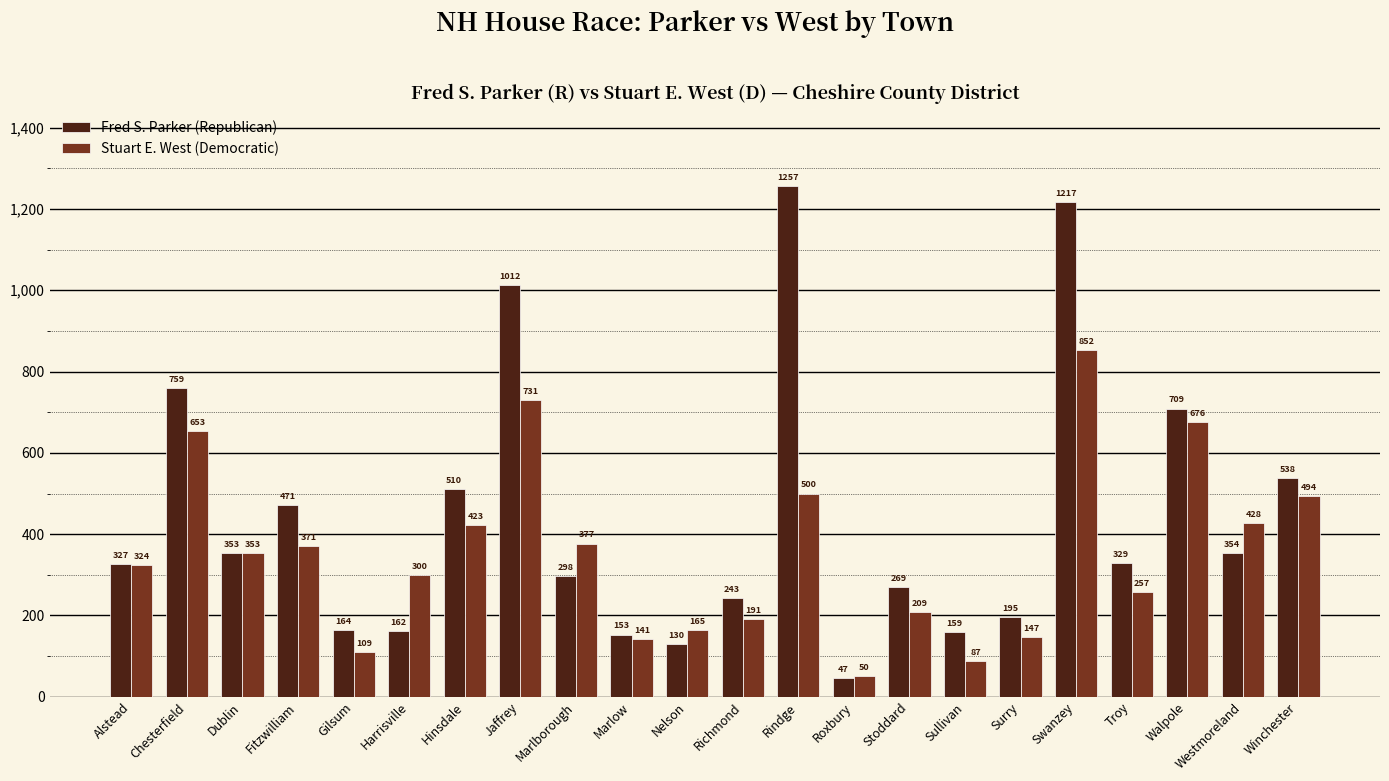

Which series changed the most between Chesterfield and Jaffrey?

Fred S. Parker (Republican)